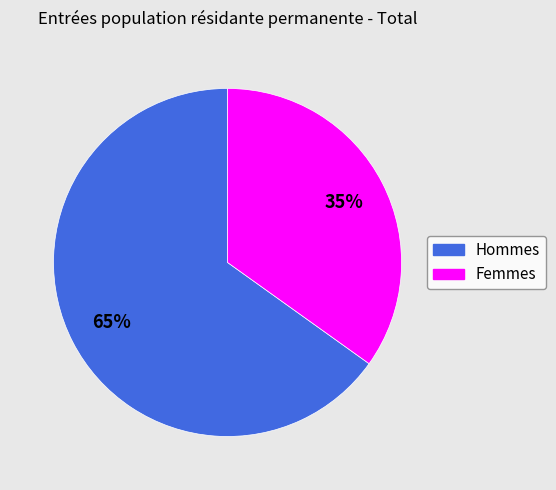

Which slice is the largest?

Hommes